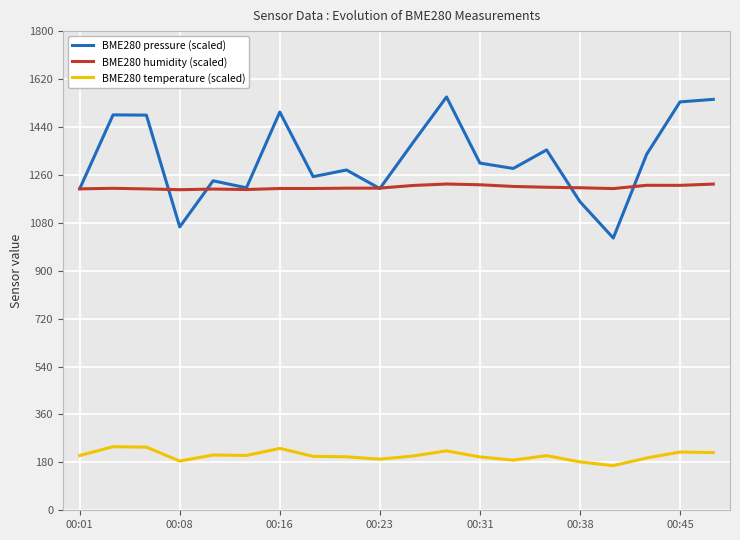

Rank the series by their maximum value, from lowest to highest.

BME280 temperature (scaled), BME280 humidity (scaled), BME280 pressure (scaled)